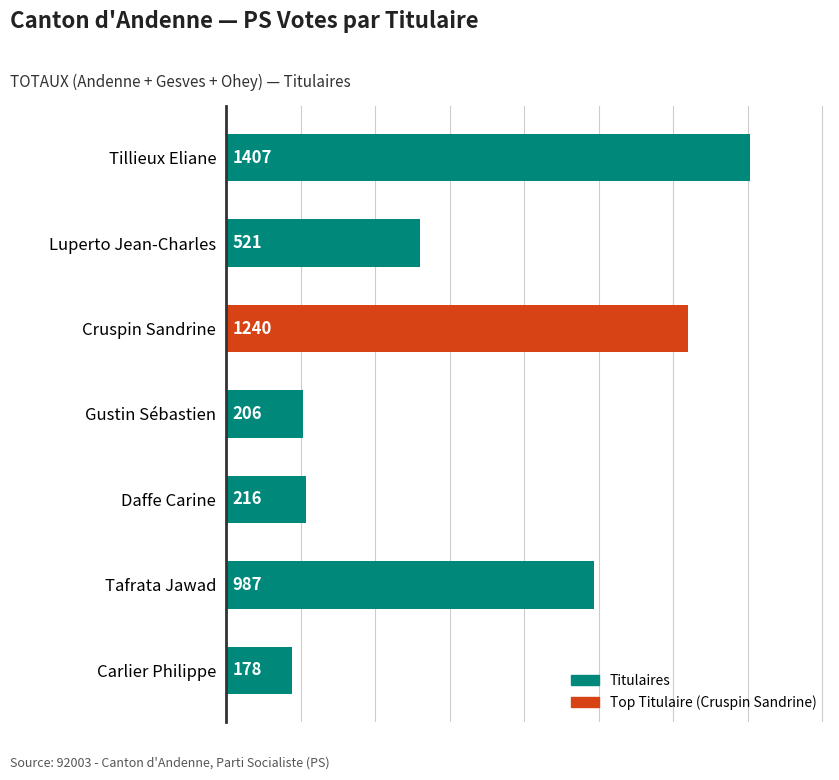

Reading top to bottom, list all the values displayed in this chart.

1407	521	1240	206	216	987	178